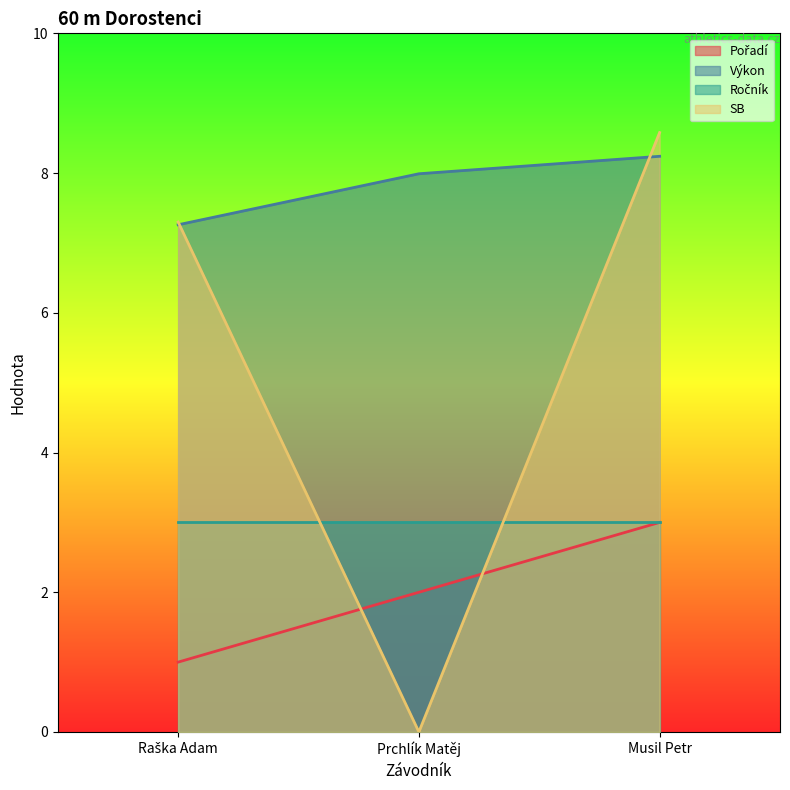

Which series has the largest total across all categories?

Výkon